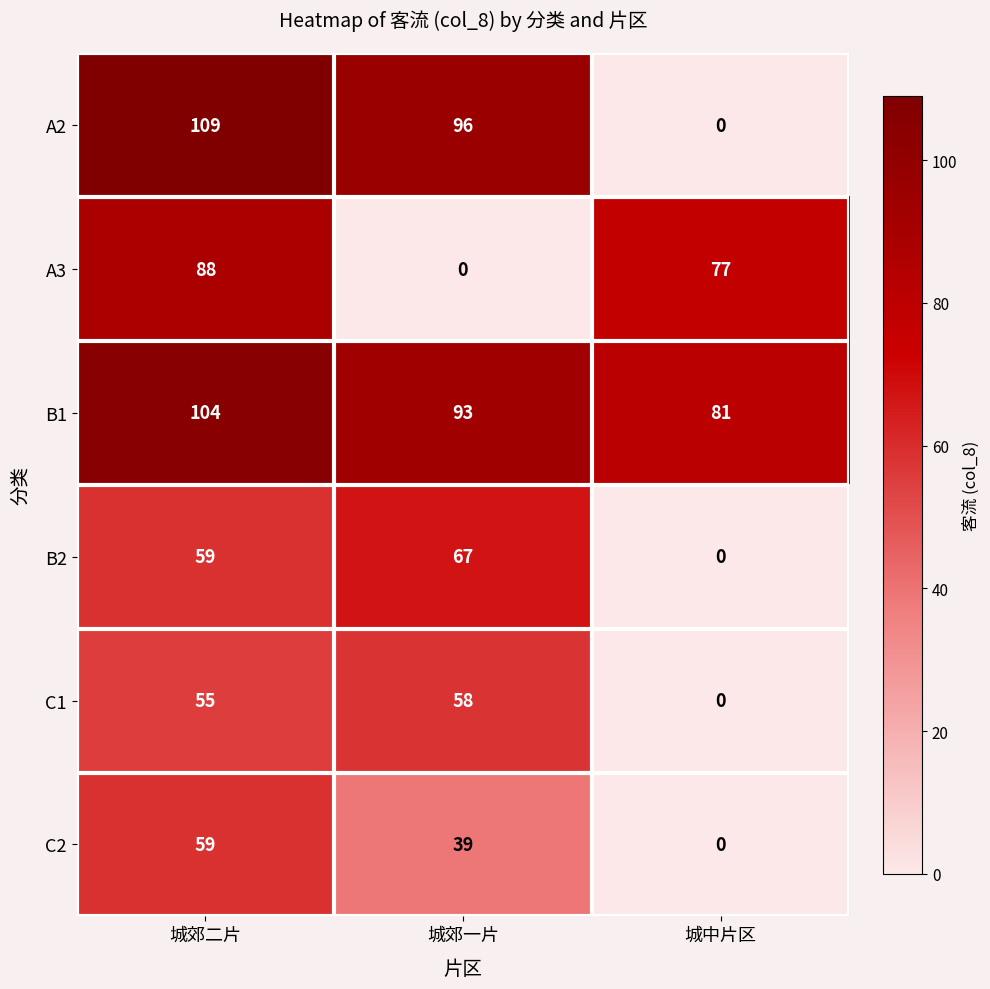

Count the A2 values in the range 0 to 109.

3